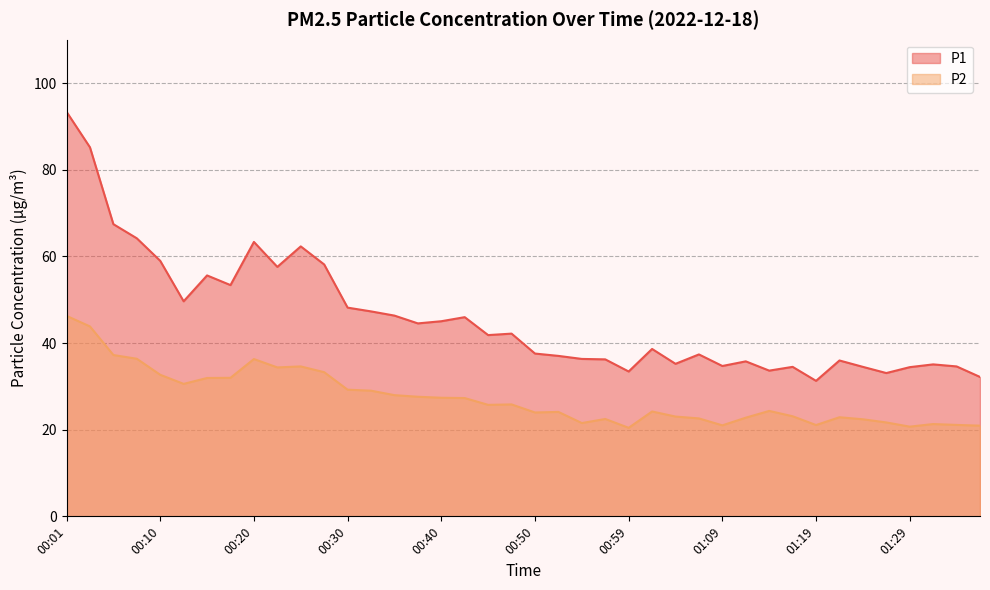

Which category has the lowest value in the P1 series?

01:19